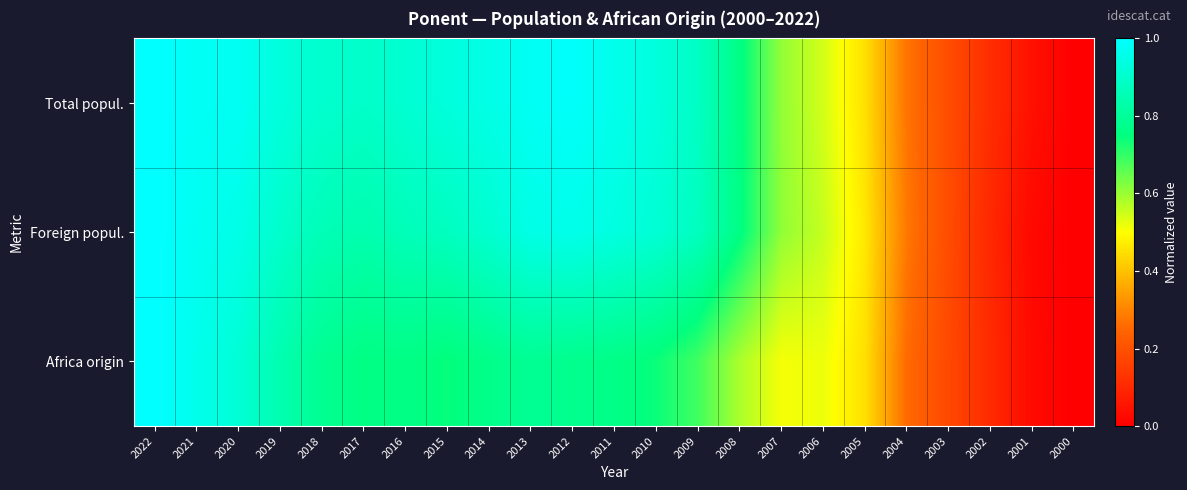

What is the spread (max minus min) of values at 2007?

0.1